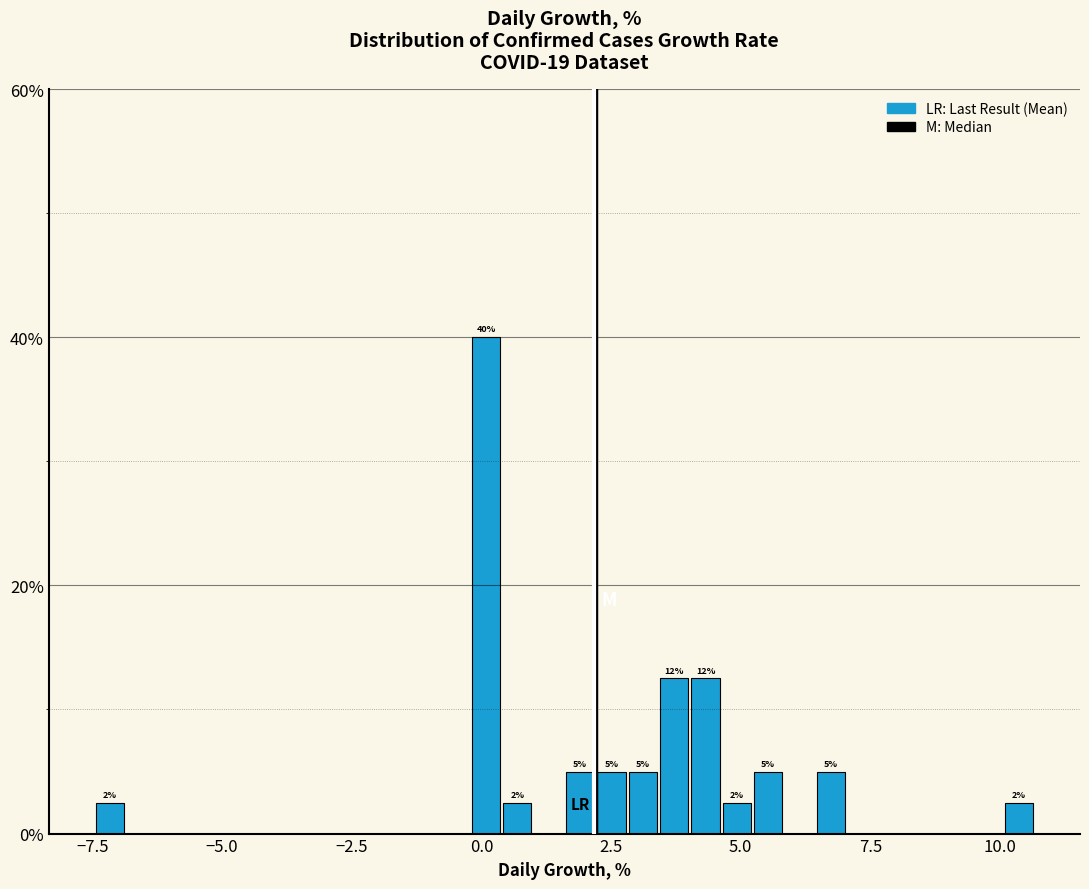

Around what value on the x-axis is the tallest bar? Give the approximate position of its centre, as read against the axis.

0.0